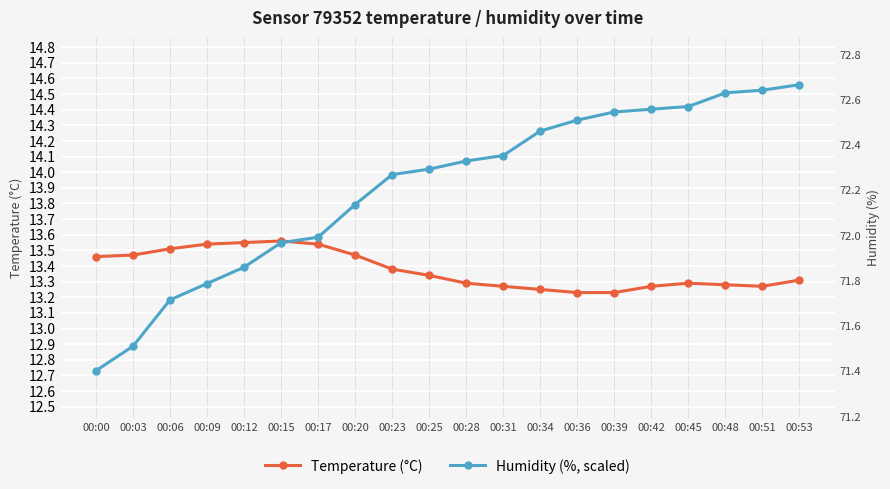

Is it true that Temperature (°C) equals 20.0 at 00:42?

False